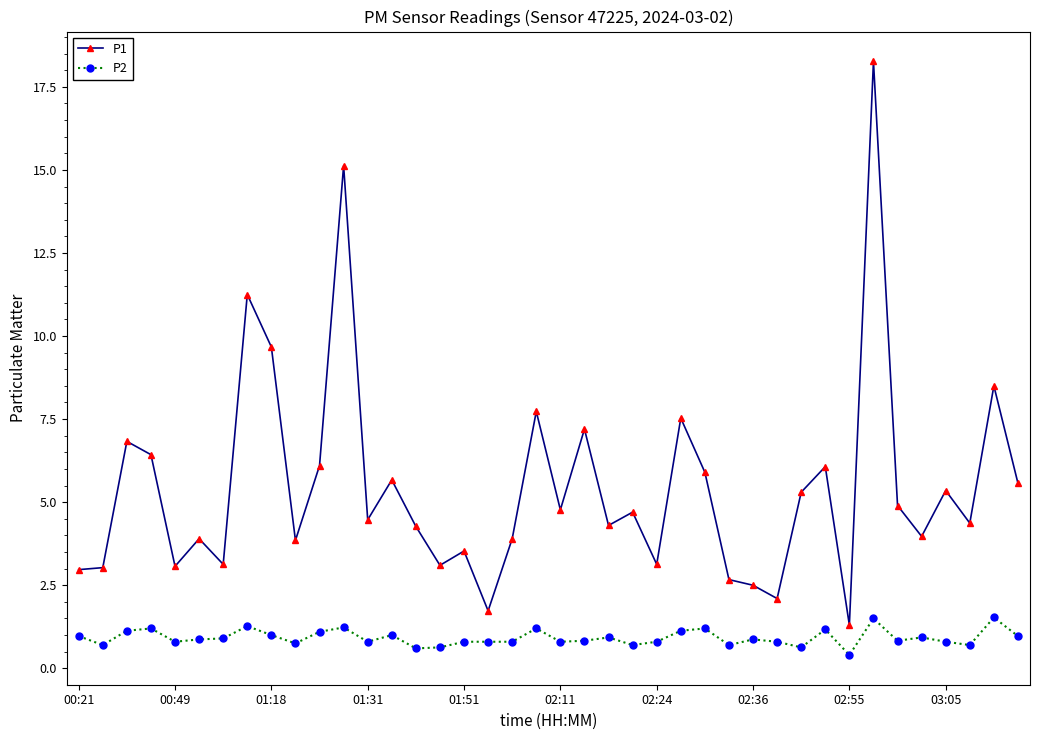

What is the difference between the second highest and second lowest values in the P1 series?

13.4